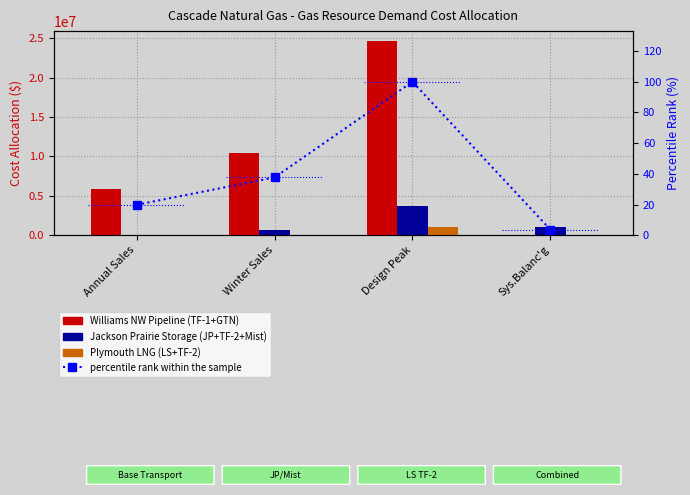

What position from the right is Sys.Balanc'g?

1